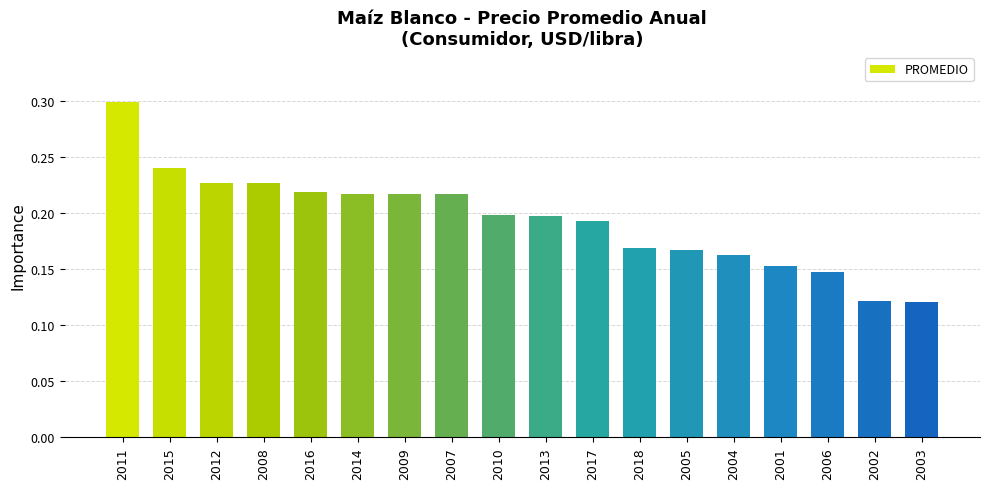

What is the greatest value displayed?

0.3